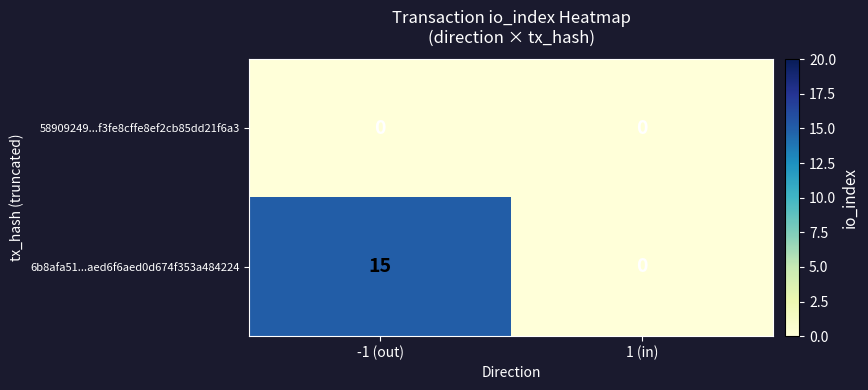

List the series in order of their peak value, lowest first.

58909249...f3fe8cffe8ef2cb85dd21f6a3, 6b8afa51...aed6f6aed0d674f353a484224